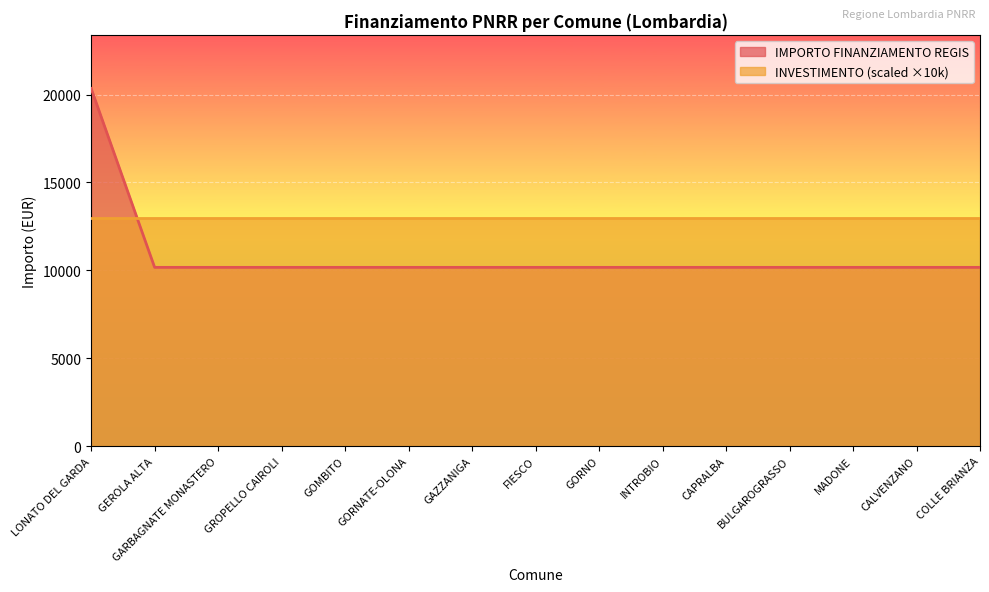

Rank the categories by value from highest to lowest.

LONATO DEL GARDA, GEROLA ALTA, GARBAGNATE MONASTERO, GROPELLO CAIROLI, GOMBITO, GORNATE-OLONA, GAZZANIGA, FIESCO, GORNO, INTROBIO, CAPRALBA, BULGAROGRASSO, MADONE, CALVENZANO, COLLE BRIANZA